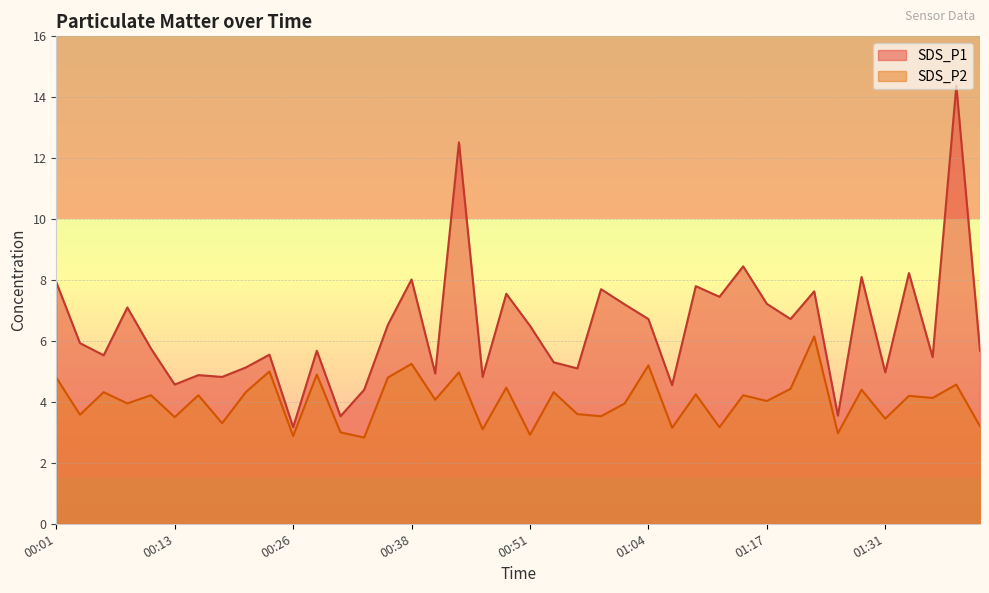

What is the approximate value of SDS_P1 at 01:09?

7.8